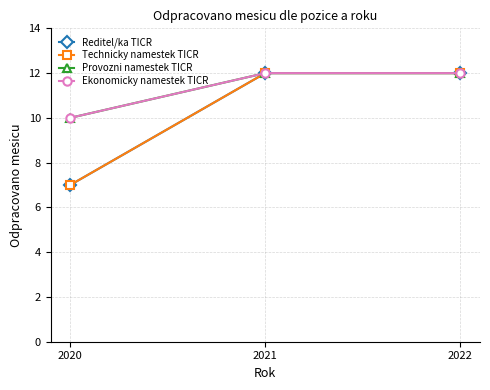

Is this an area chart (filled region under the line)?

No